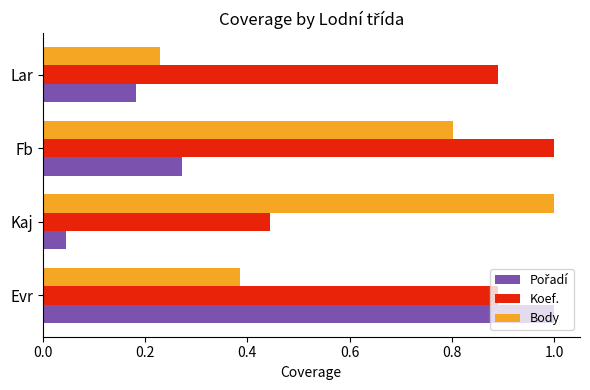

At which label is Body closest to 0?

Lar